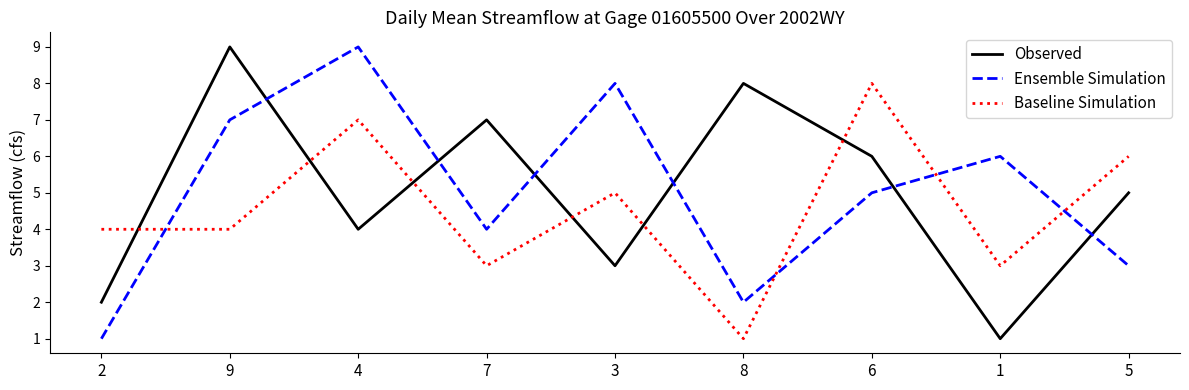

True or false: Observed has a value of 3 at 3.

True